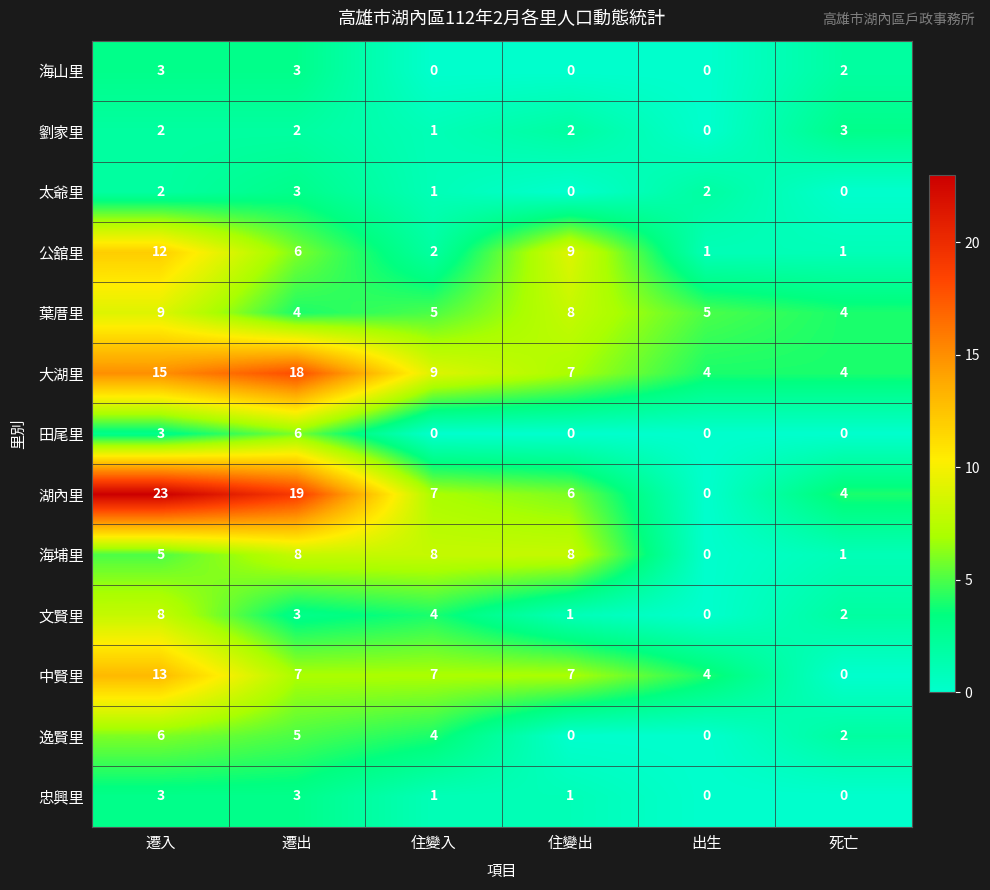

What is the approximate value of 逸賢里 at 遷出?

5